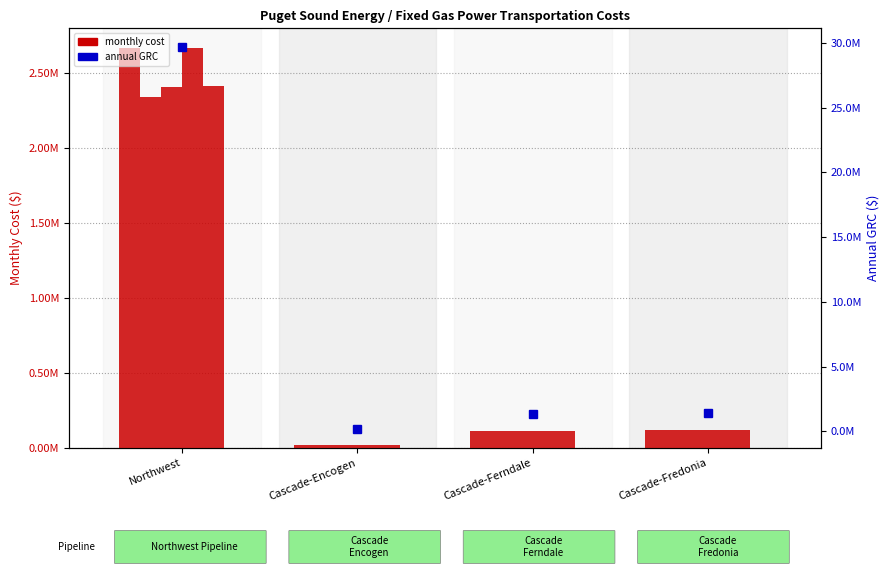

Reading right to left, transcribe all the data shown in this chart.

col_3 (Mar): 120485.0	109285.0	17128.8	2664500.5
col_4 (Apr): 120485.0	109285.0	17128.8	2338628.5
col_2 (Feb): 120485.0	109285.0	17128.8	2407688.9
col_12 (Dec): 120485.0	109285.0	17128.8	2664500.5
col_5 (May): 120485.0	109285.0	17128.8	2416223.4
col_13 (Annual GRC): 1445820.0	1311420.0	205545.4	29660866.2